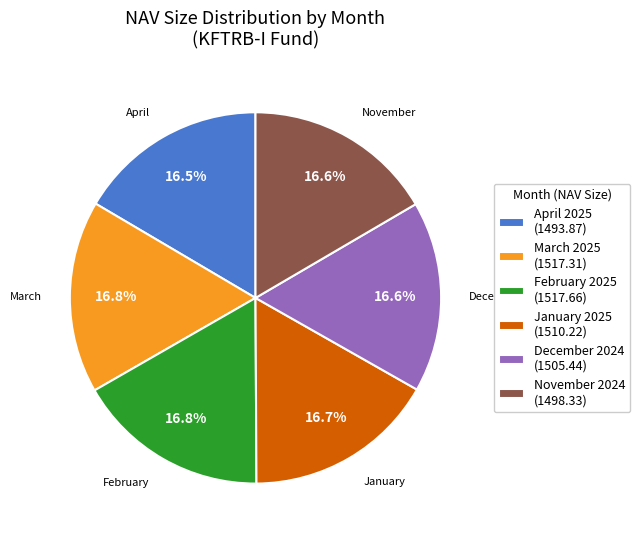

What is the total percentage of November 2024 (1498.33) and April 2025 (1493.87)?

33.1%